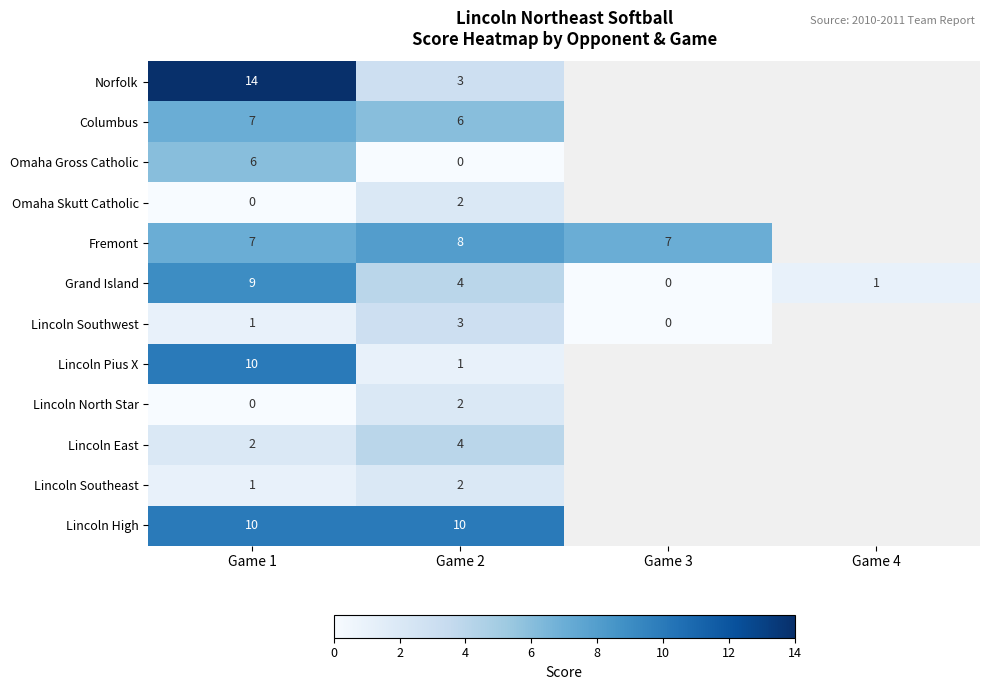

What is the difference between the maximum and second lowest values in the Grand Island series?

8